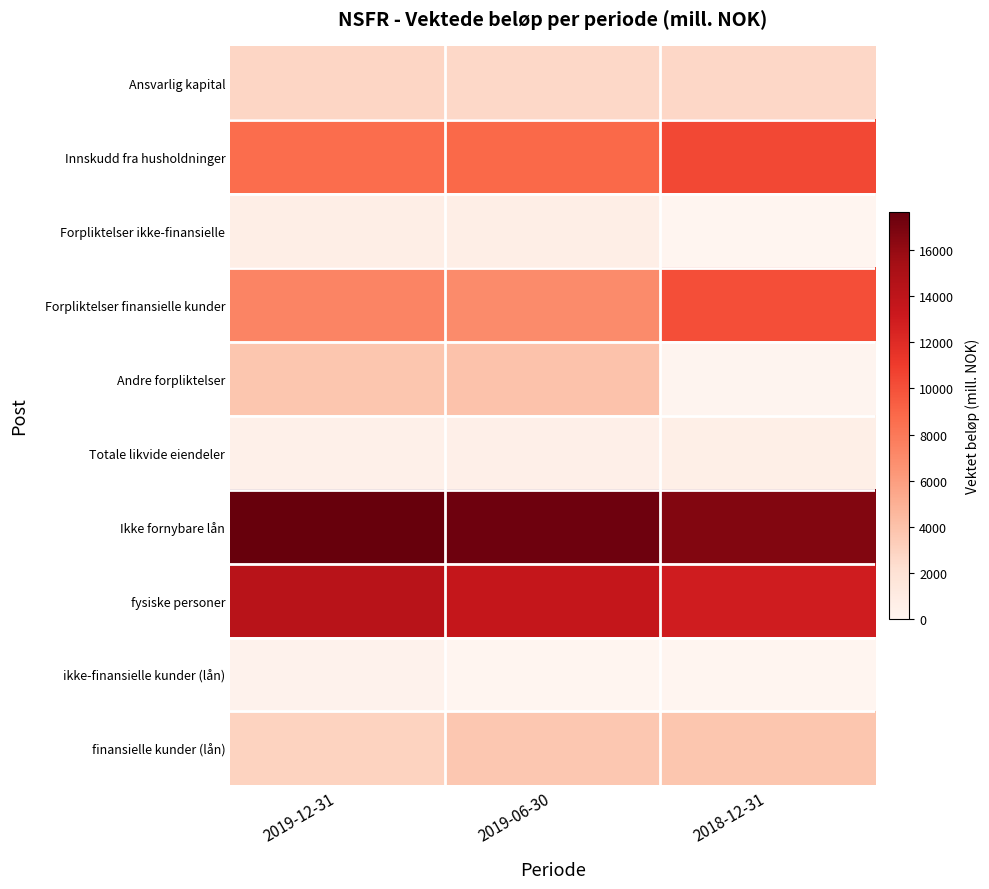

Between 2019-06-30 and 2018-12-31, which series saw the biggest shift?

Andre forpliktelser